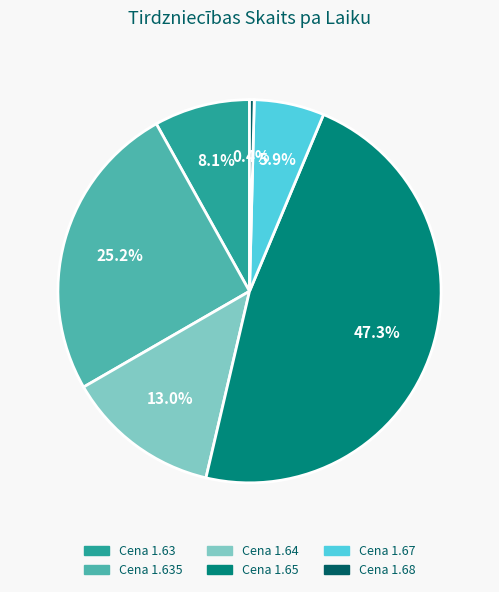

How many segments does this pie chart have?

6